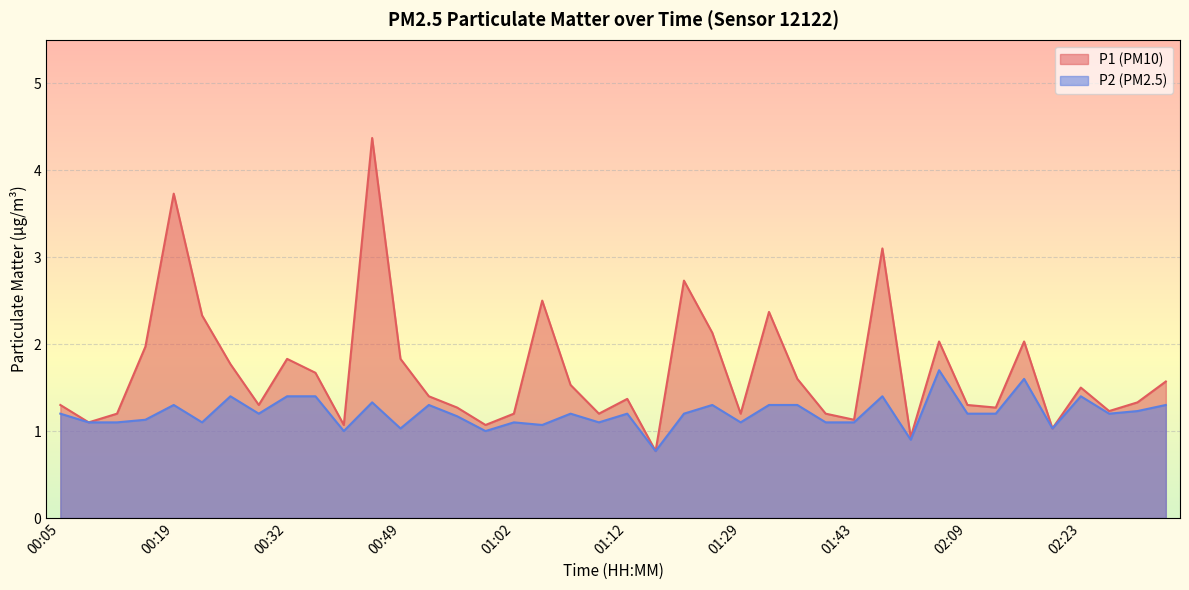

Reading left to right, extract all data points from this chart.

P1: 1.3	1.1	1.2	2.0	3.7	2.3	1.8	1.3	1.8	1.7	1.1	4.4	1.8	1.4	1.3	1.1	1.2	2.5	1.5	1.2	1.4	0.8	2.7	2.1	1.2	2.4	1.6	1.2	1.1	3.1	0.9	2.0	1.3	1.3	2.0	1.0	1.5	1.2	1.3	1.6
P2: 1.2	1.1	1.1	1.1	1.3	1.1	1.4	1.2	1.4	1.4	1.0	1.3	1.0	1.3	1.2	1.0	1.1	1.1	1.2	1.1	1.2	0.8	1.2	1.3	1.1	1.3	1.3	1.1	1.1	1.4	0.9	1.7	1.2	1.2	1.6	1.0	1.4	1.2	1.2	1.3